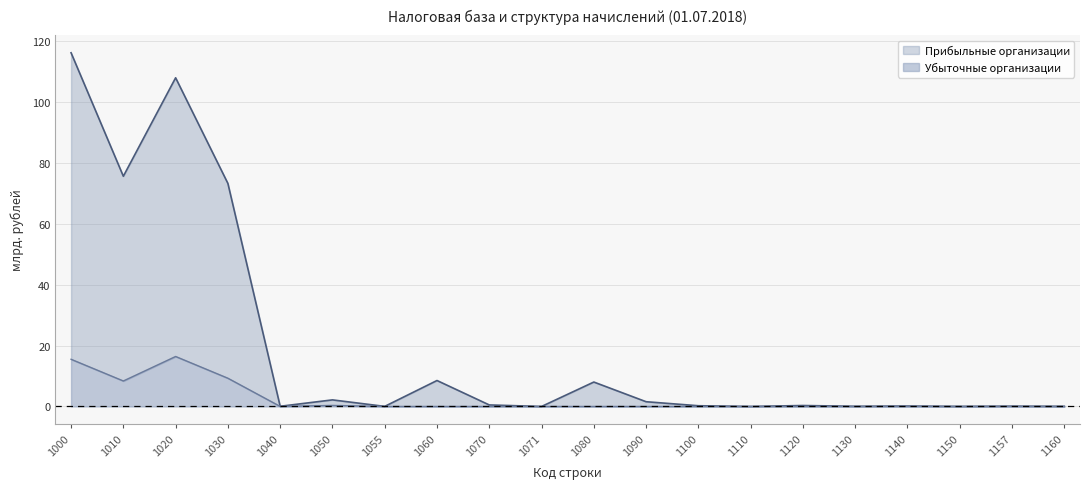

List the labels in order of Убыточные организации value, smallest first.

1060, 1070, 1071, 1080, 1090, 1100, 1110, 1120, 1130, 1157, 1160, 1150, 1055, 1140, 1040, 1050, 1010, 1030, 1000, 1020